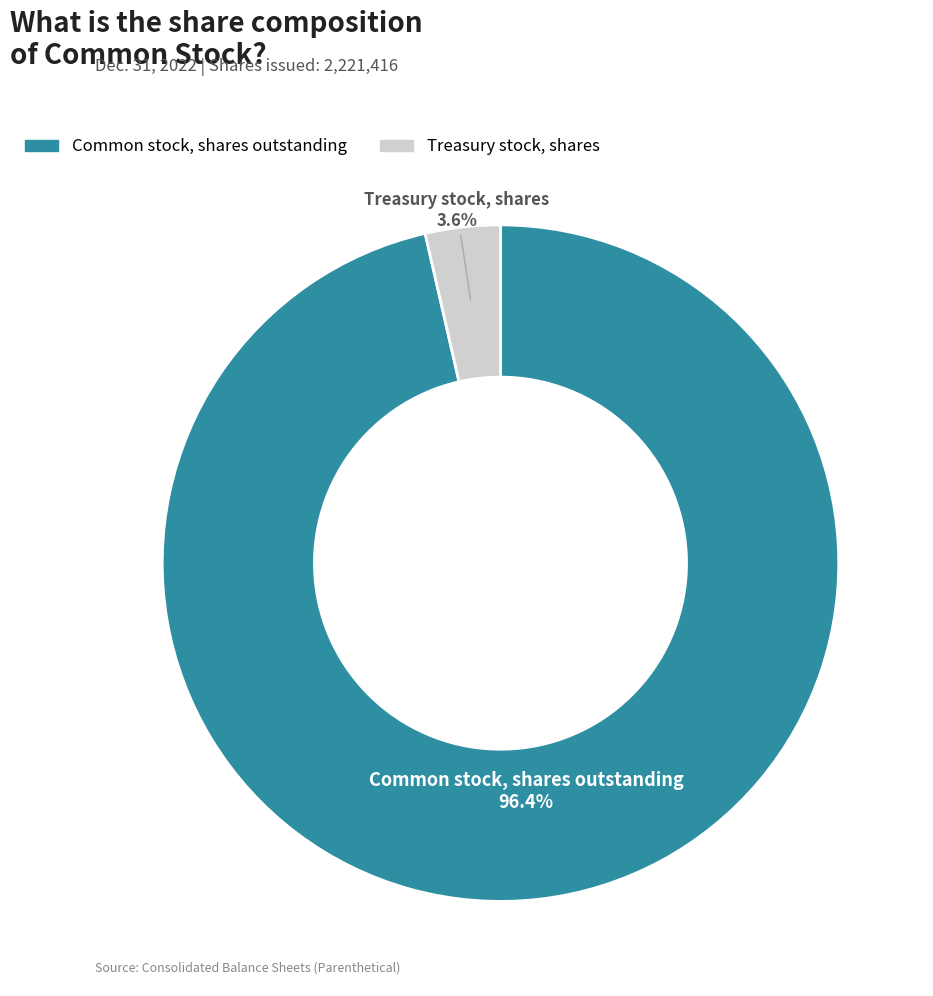

Does any single category account for the majority?

Yes